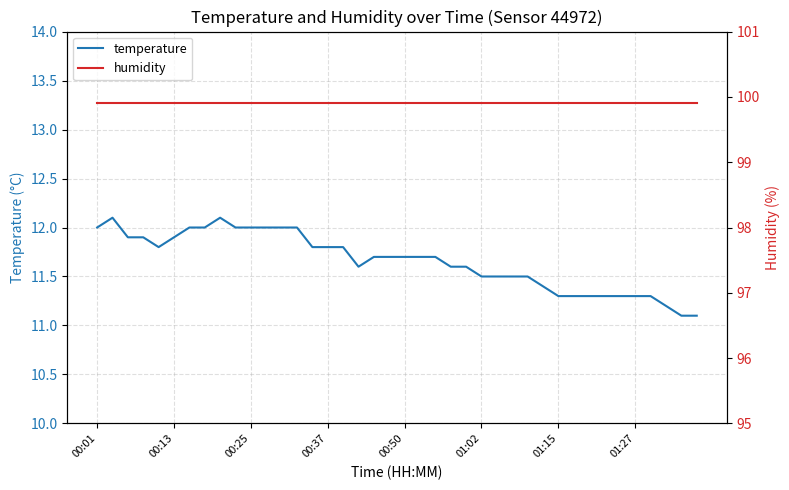

What is the smallest value displayed?

11.1